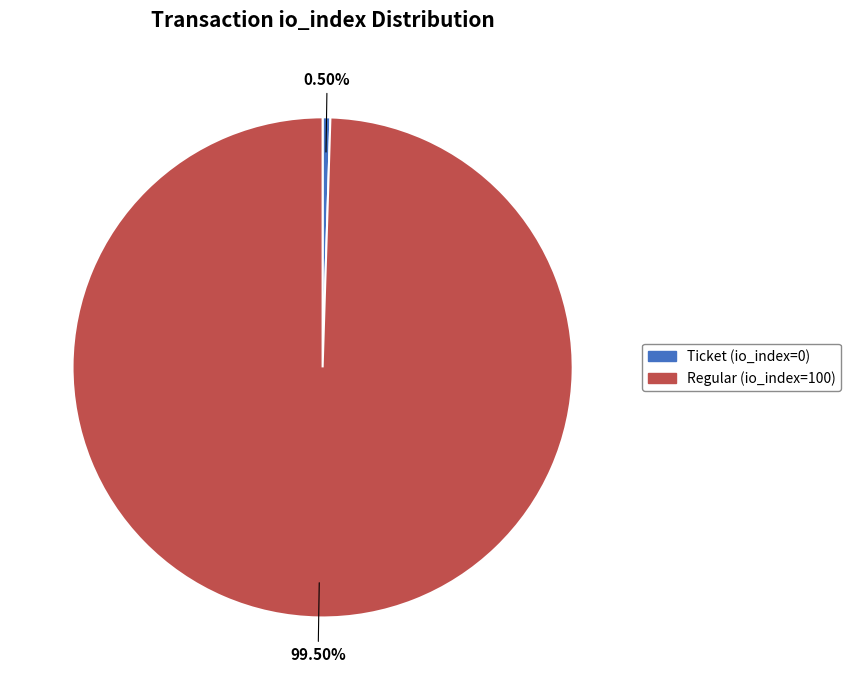

Which has a higher value, Ticket (io_index=0) or Regular (io_index=100)?

Regular (io_index=100)